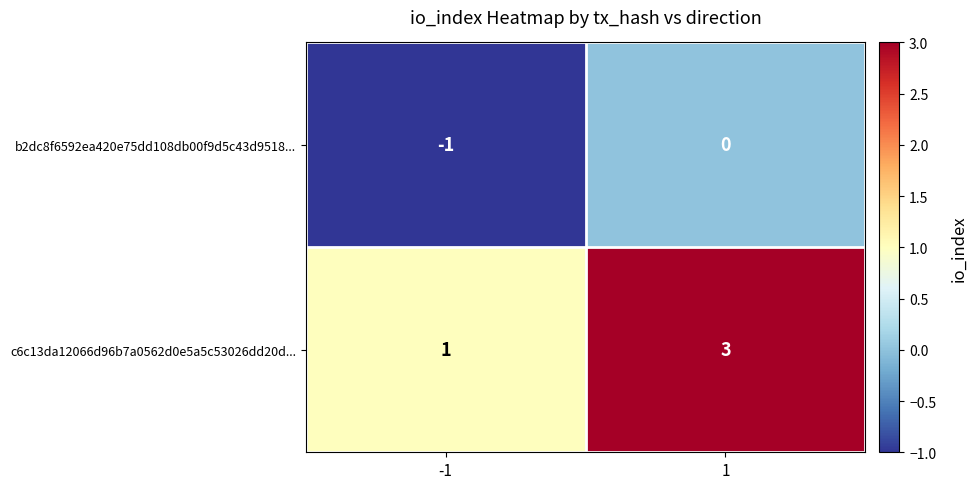

What is the difference between the highest and lowest values at 1?

3